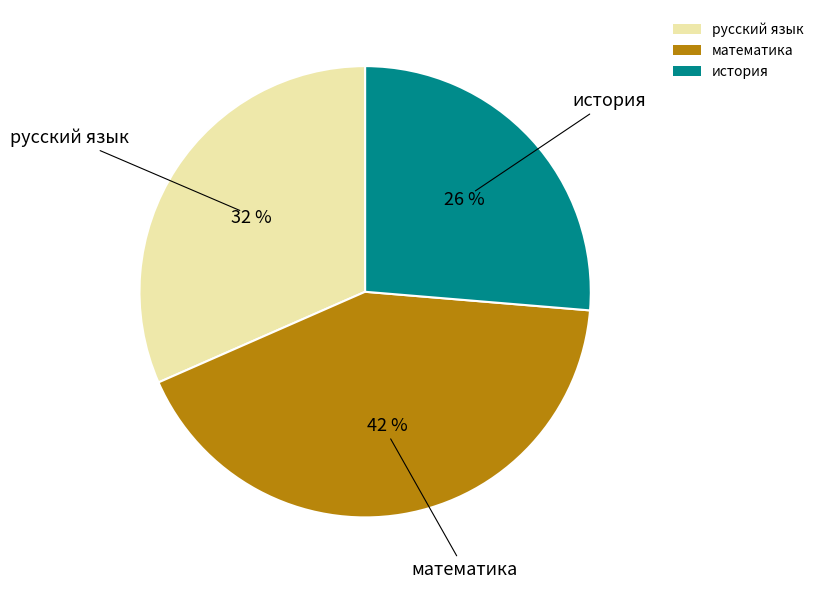

The история slice represents 39% of the pie. True or false?

False